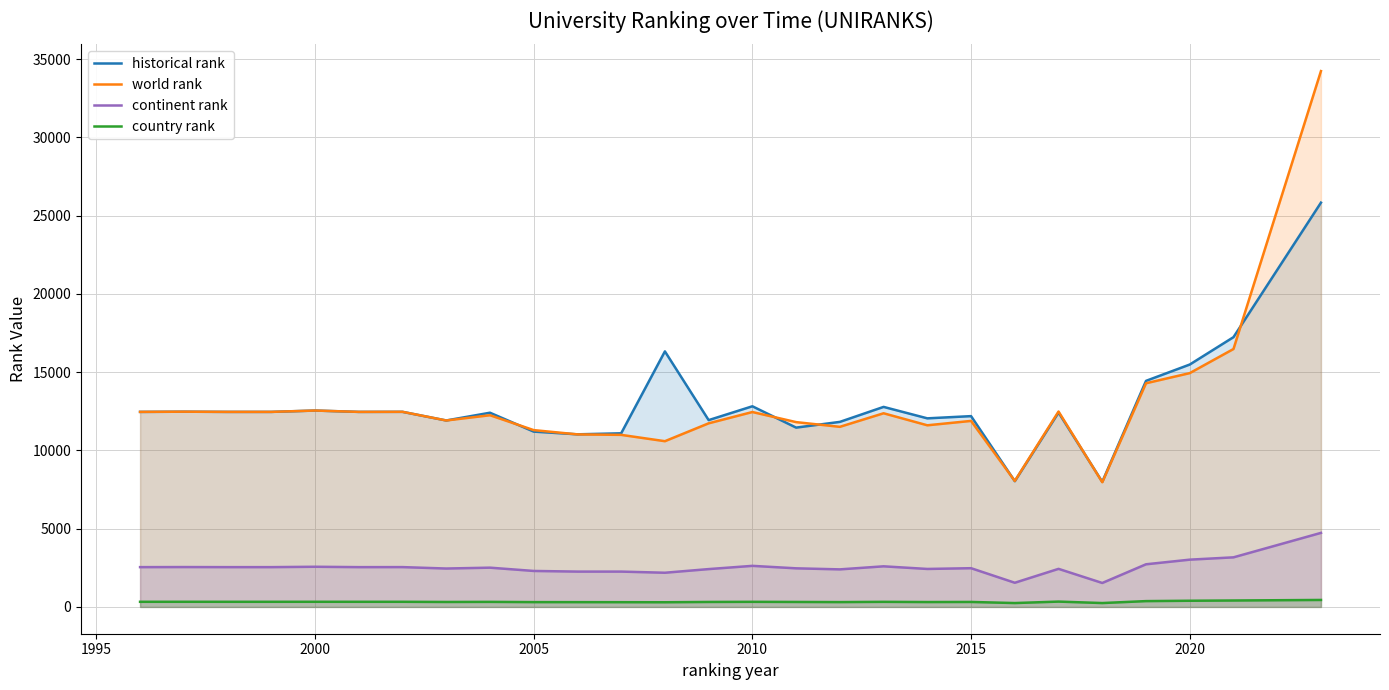

True or false: continent rank has more than 2 interior local peaks.

True